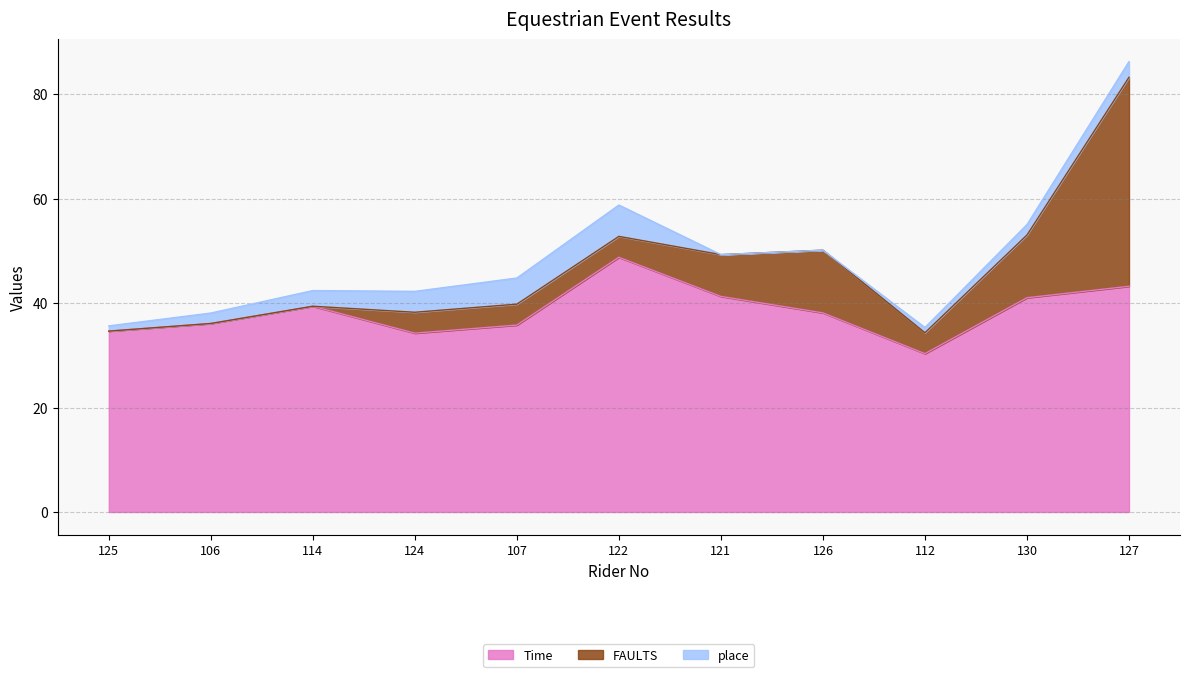

Where does the Time series first go above 38?

114